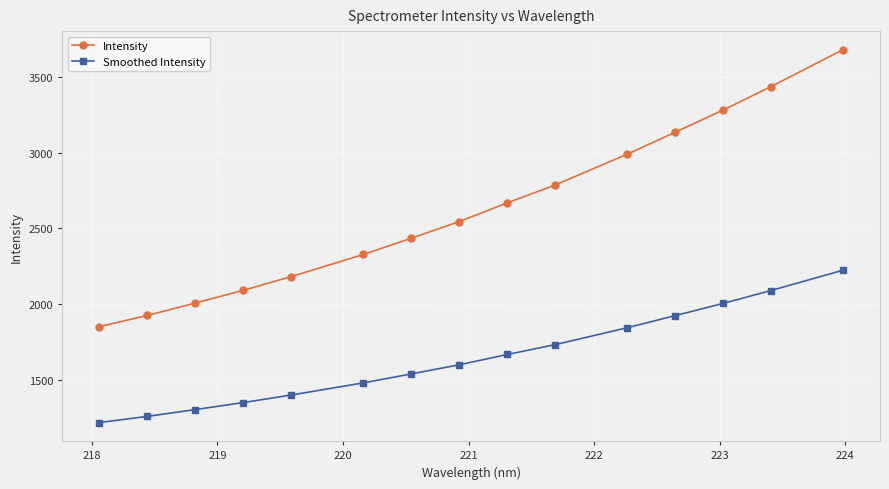

True or false: Intensity and Smoothed Intensity cross at least once.

False